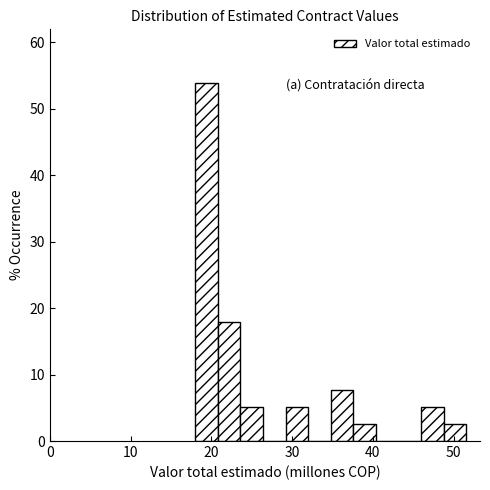

Around what value on the x-axis is the tallest bar? Give the approximate position of its centre, as read against the axis.

19